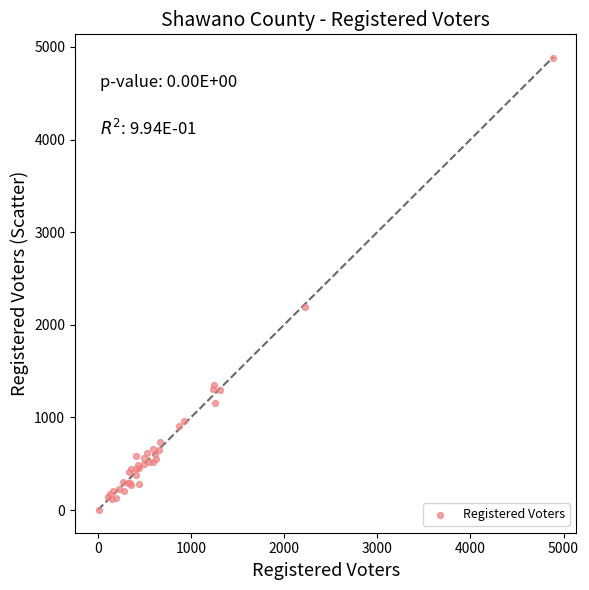

What Y value in the scatter plot is closest to 2440?

2193.7